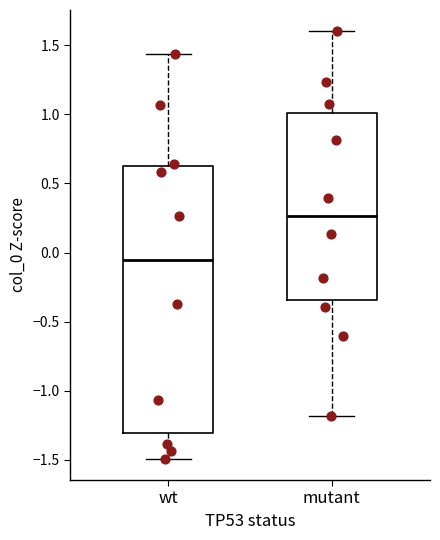

Reading left to right, read every box against the y-axis: the position of its median line, the range the box covers, and the ends of its whiskers. The values are not printed on the chart, so give them approximately, as read against the axis.

wt: median -0.05, box -1.30 to 0.65, whiskers -1.50 to 1.45
mutant: median 0.25, box -0.35 to 1.00, whiskers -1.20 to 1.60